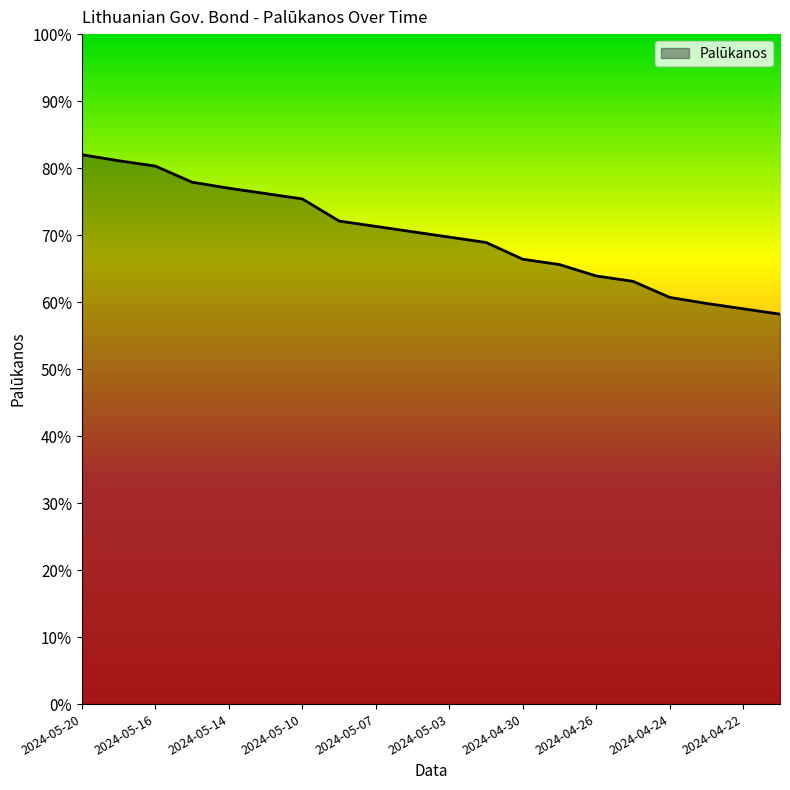

What is the difference between the second highest and second lowest values?

0.2